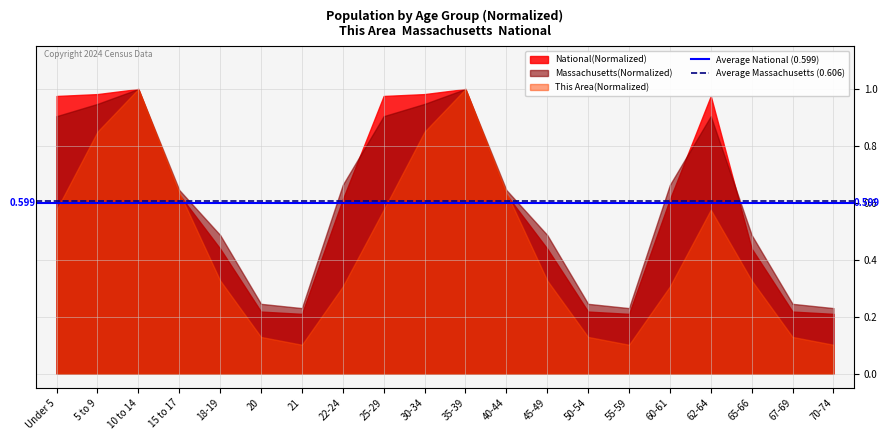

What position from the right is Under 5?

20